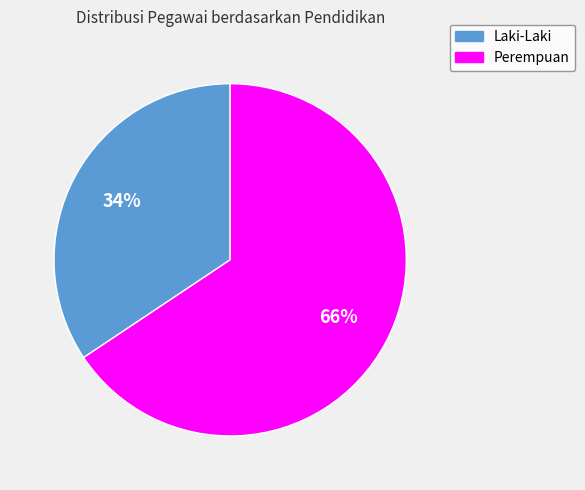

Is there a majority slice in this chart?

Yes